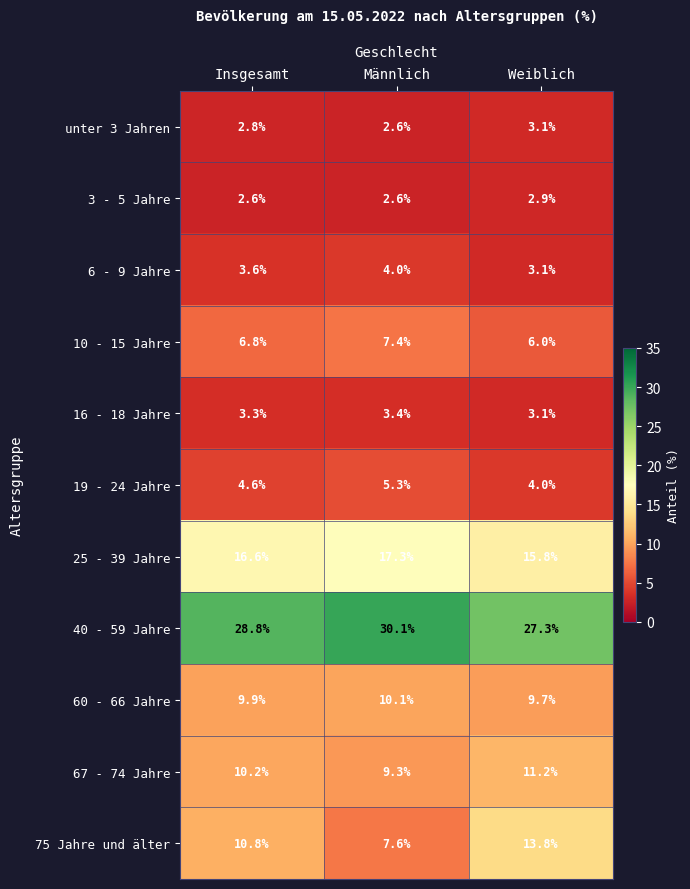

List the series in order of their peak value, lowest first.

3 - 5 Jahre, unter 3 Jahren, 16 - 18 Jahre, 6 - 9 Jahre, 19 - 24 Jahre, 10 - 15 Jahre, 60 - 66 Jahre, 67 - 74 Jahre, 75 Jahre und älter, 25 - 39 Jahre, 40 - 59 Jahre